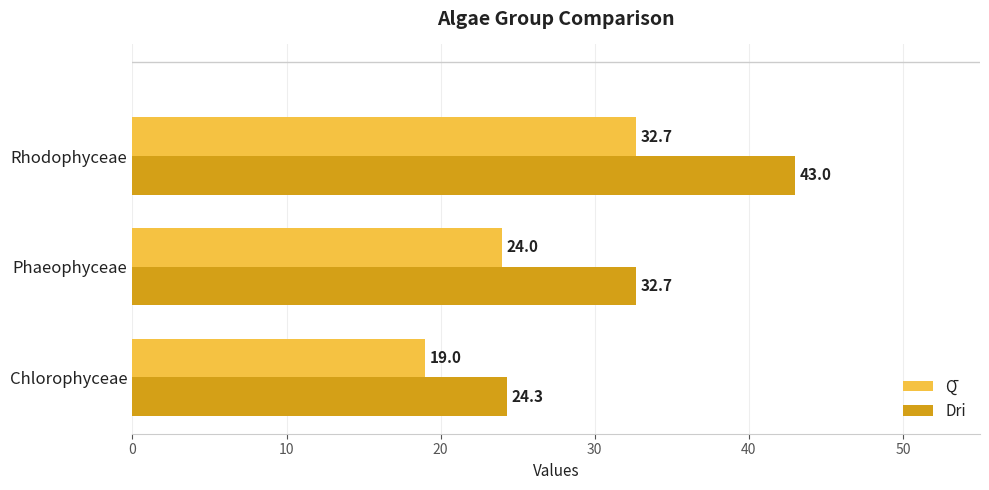

Which series has the largest total across all categories?

Dri